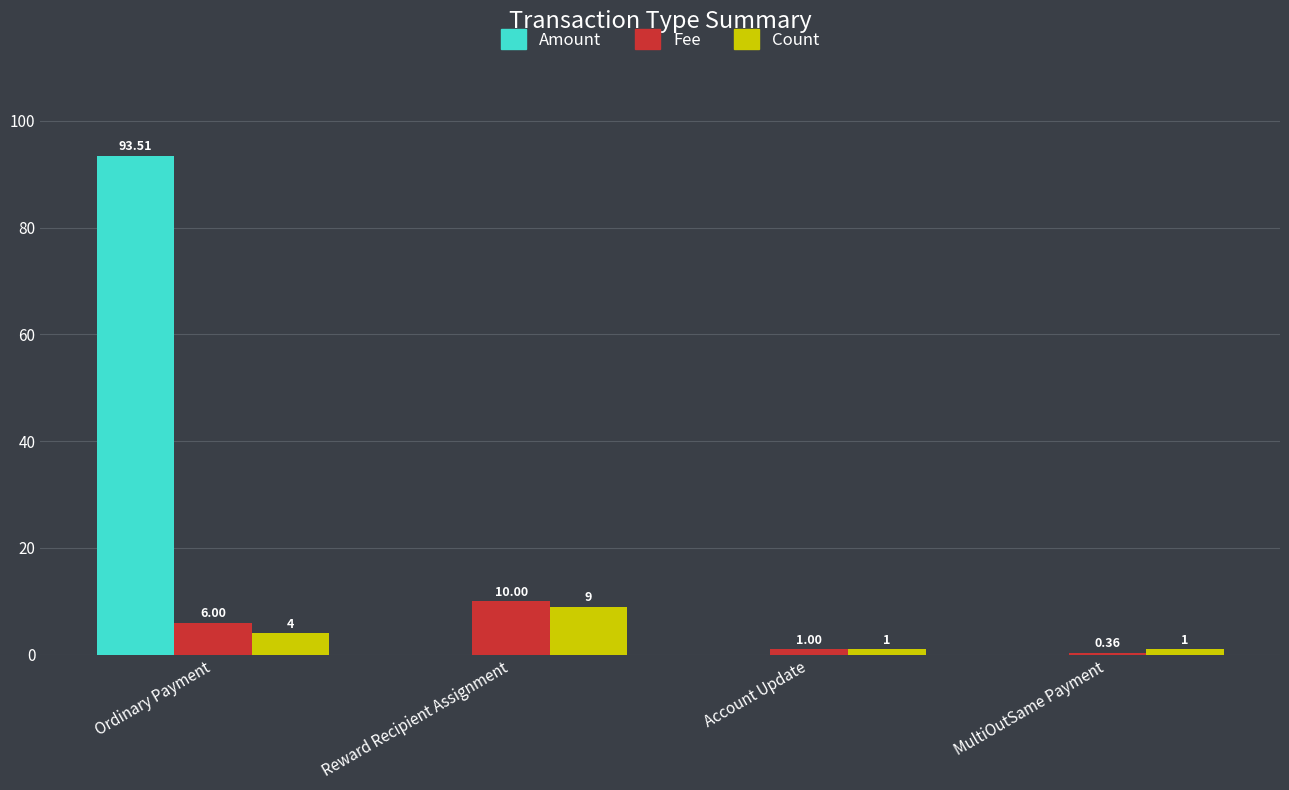

Between Account Update and MultiOutSame Payment, which series saw the biggest shift?

Fee